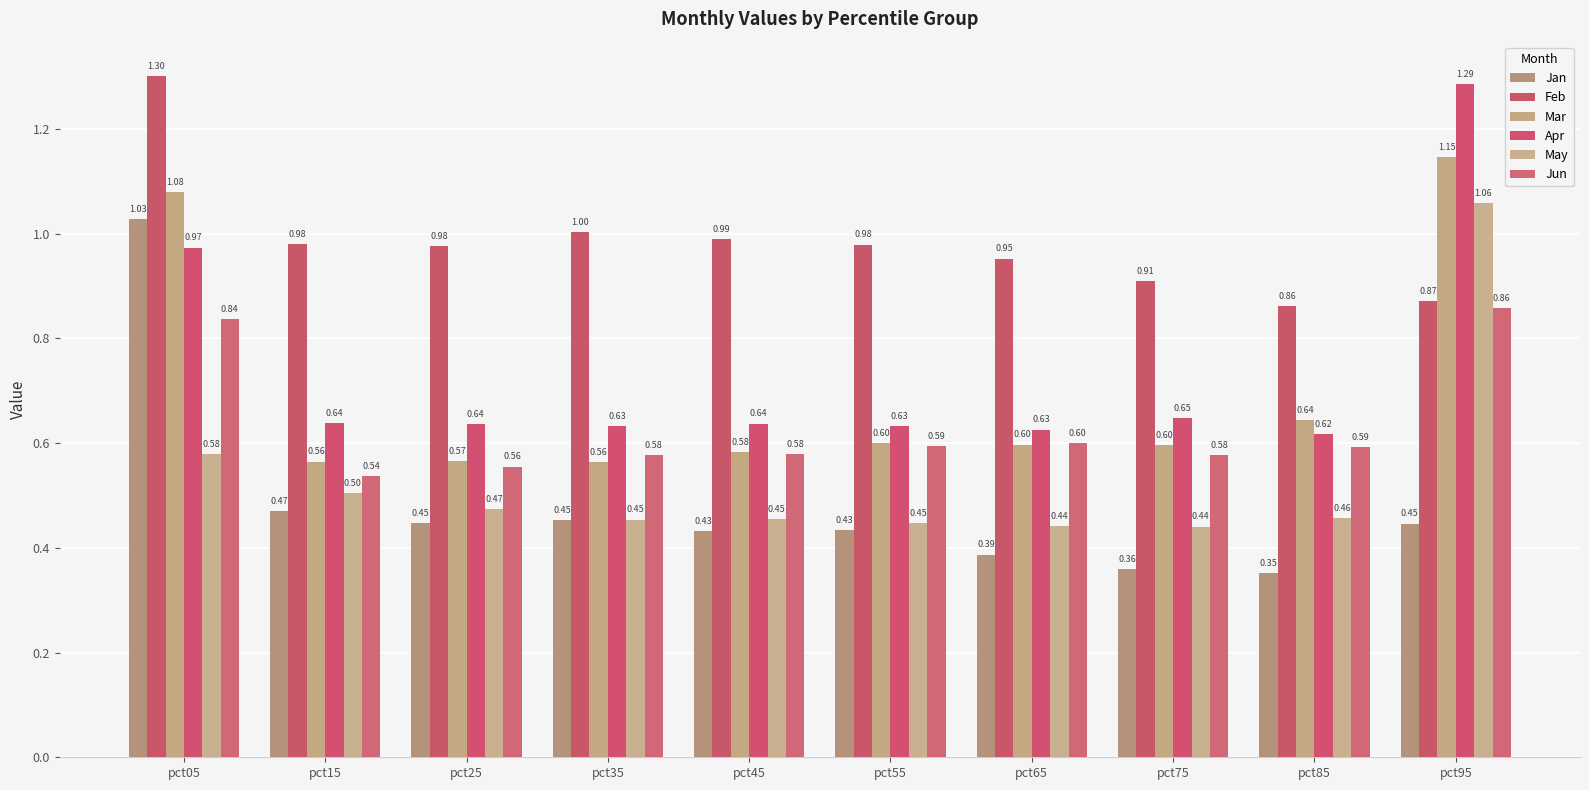

How many data points does each series have?

10